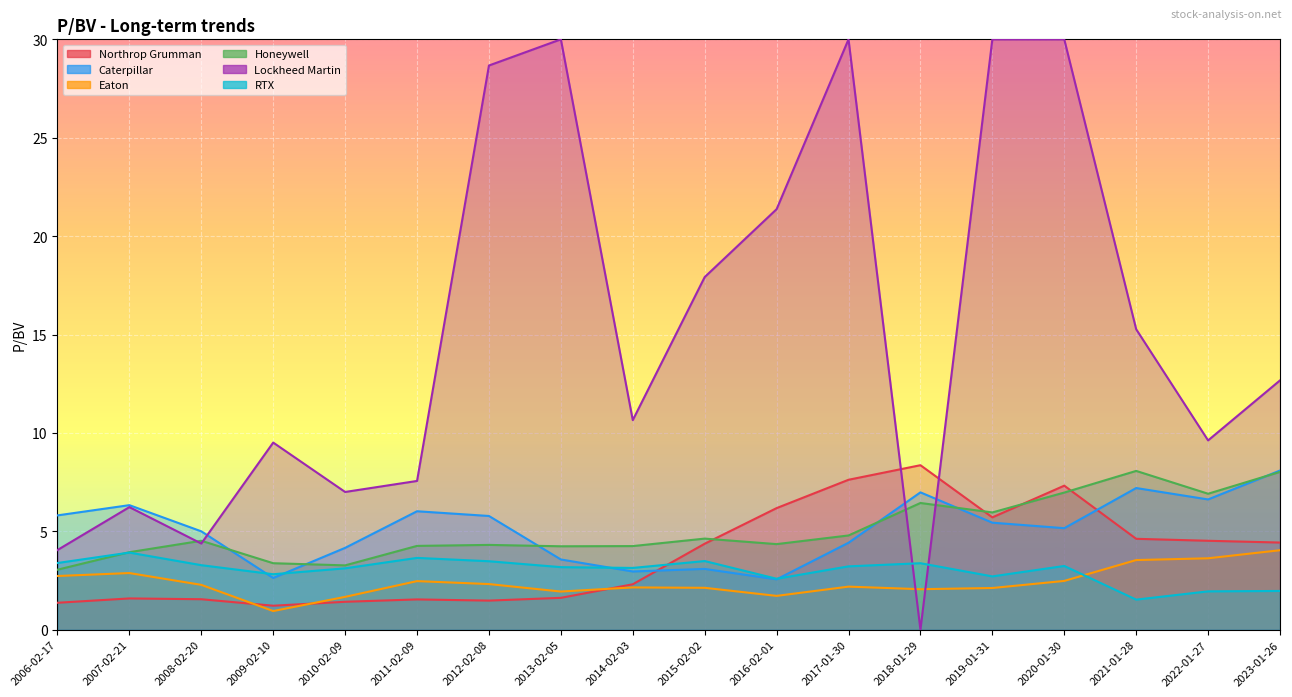

After their last crossing, which series has the higher values: Honeywell or RTX?

Honeywell